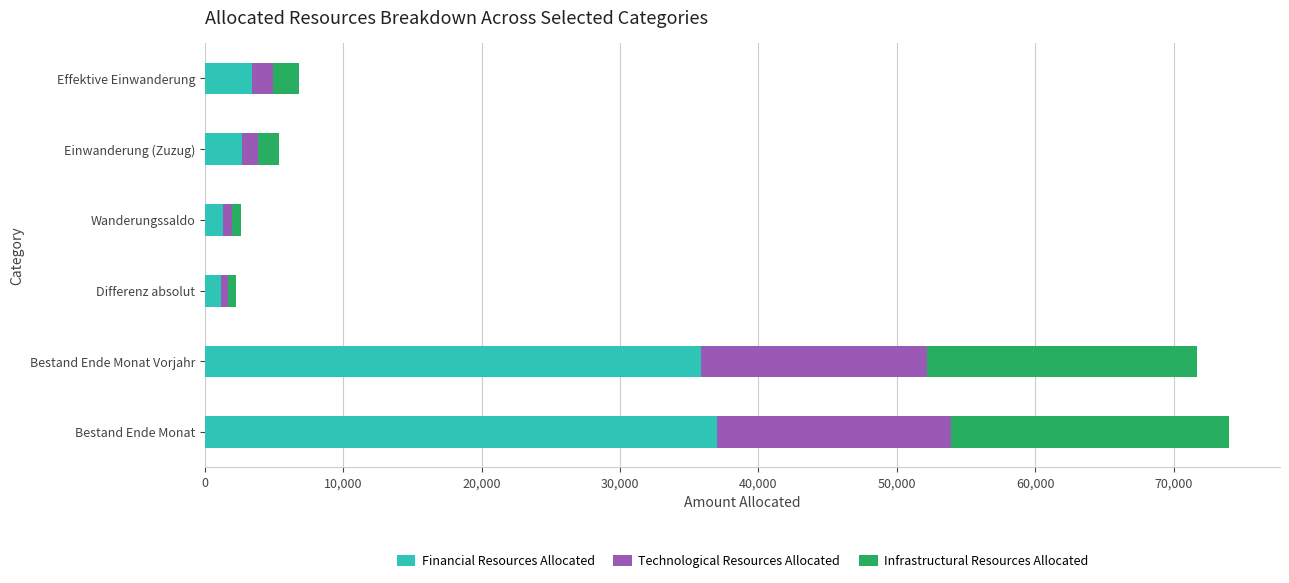

What is the difference between the second highest and minimum values in the Financial Resources Allocated series?

34705